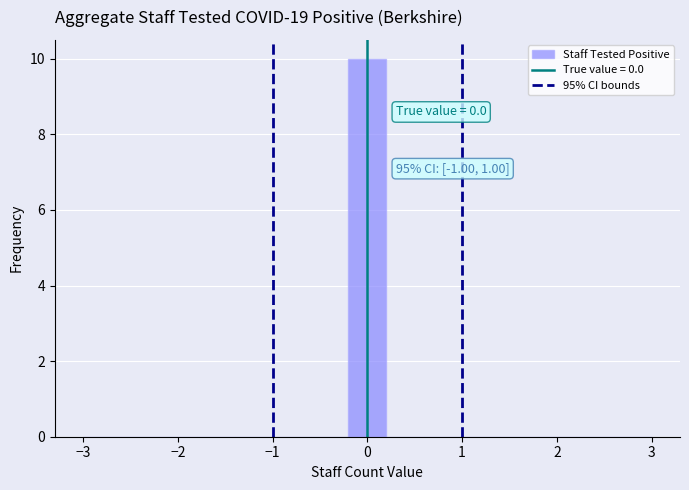

Which range on the x-axis has the tallest bar?

-0.2 to 0.2